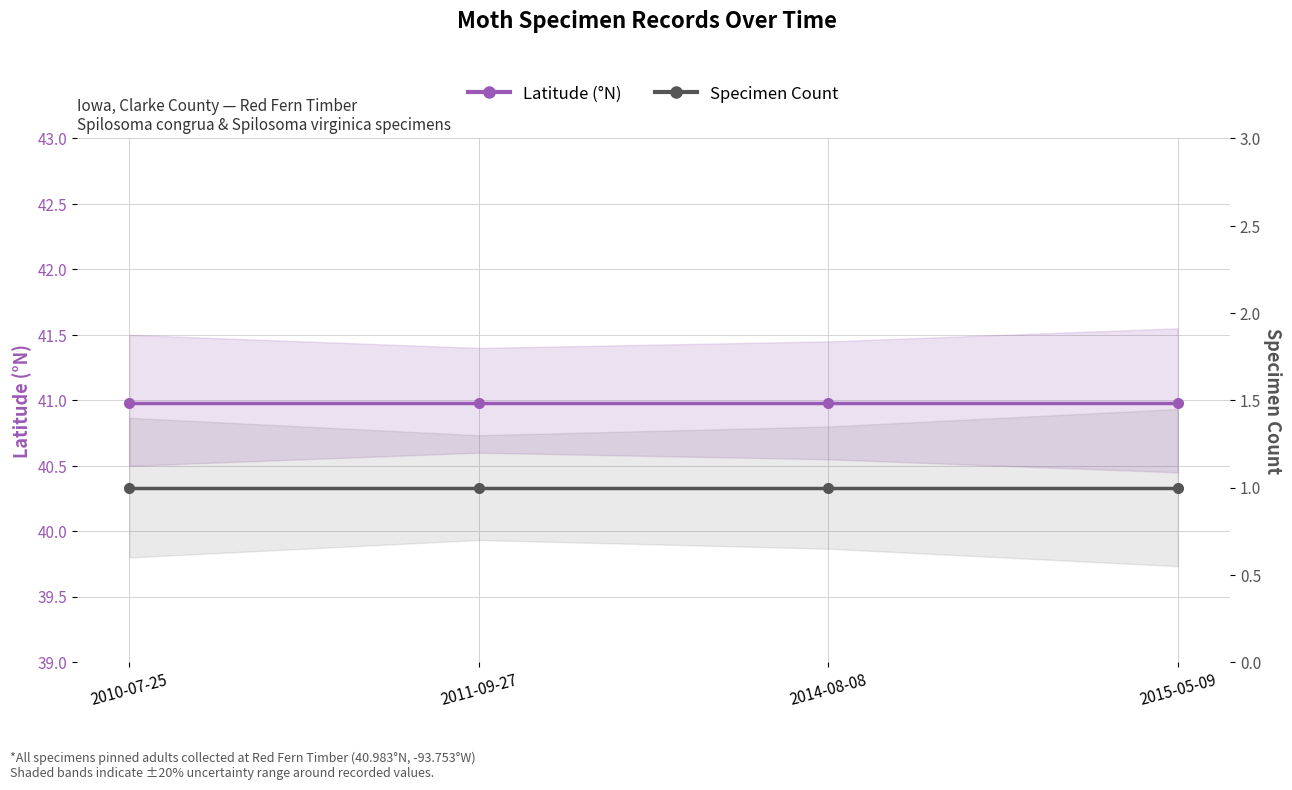

Is the value of Latitude (°N) at 2010-07-25 greater than the value of Specimen Count at 2011-09-27?

Yes